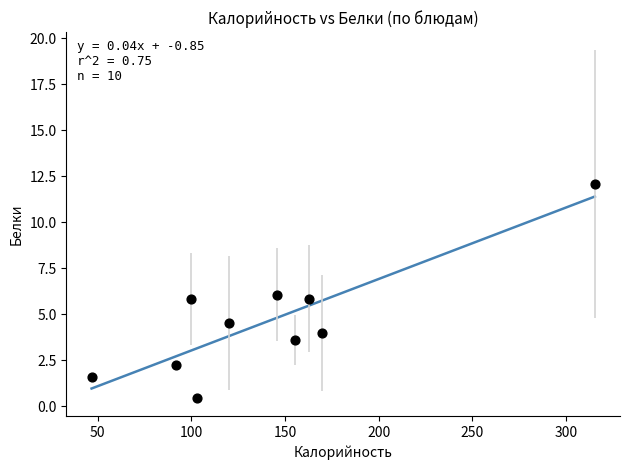

What is the range of Y values (max minus min)?

11.6